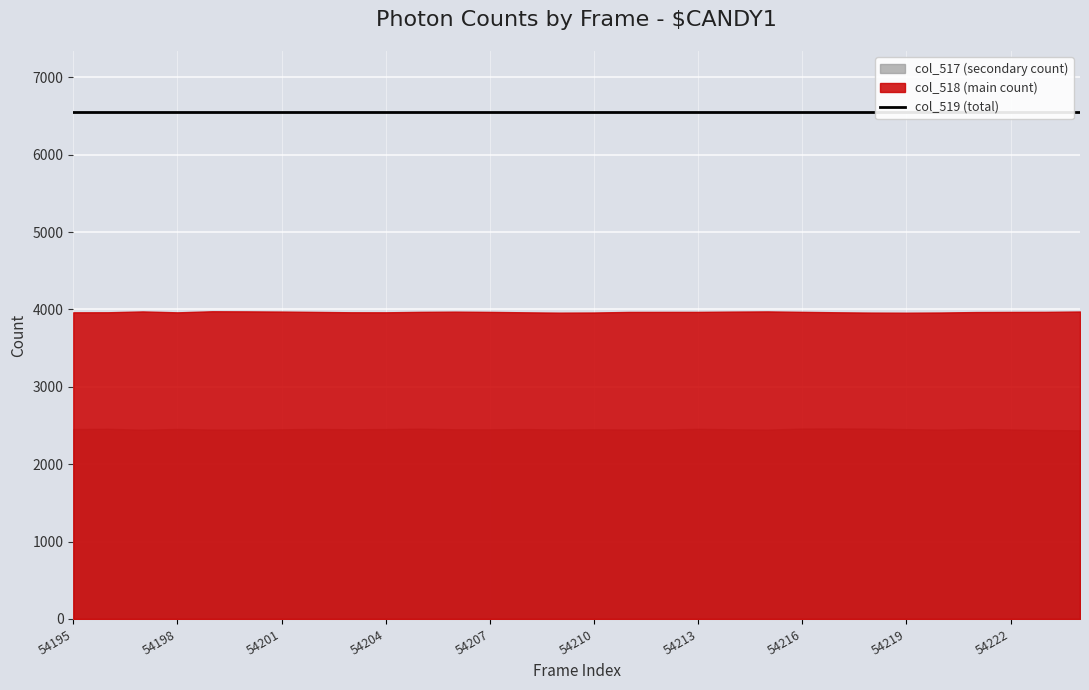

At 54210, list the series in order from largest to smallest.

col_519, col_518, col_517